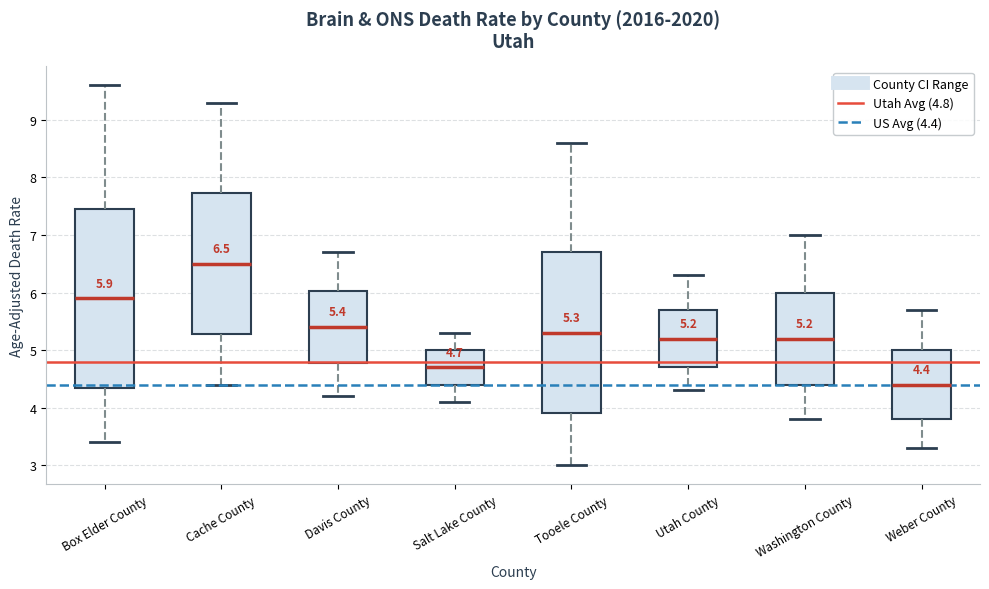

Which box is the tallest, from its lower edge to its upper edge?

Box Elder County